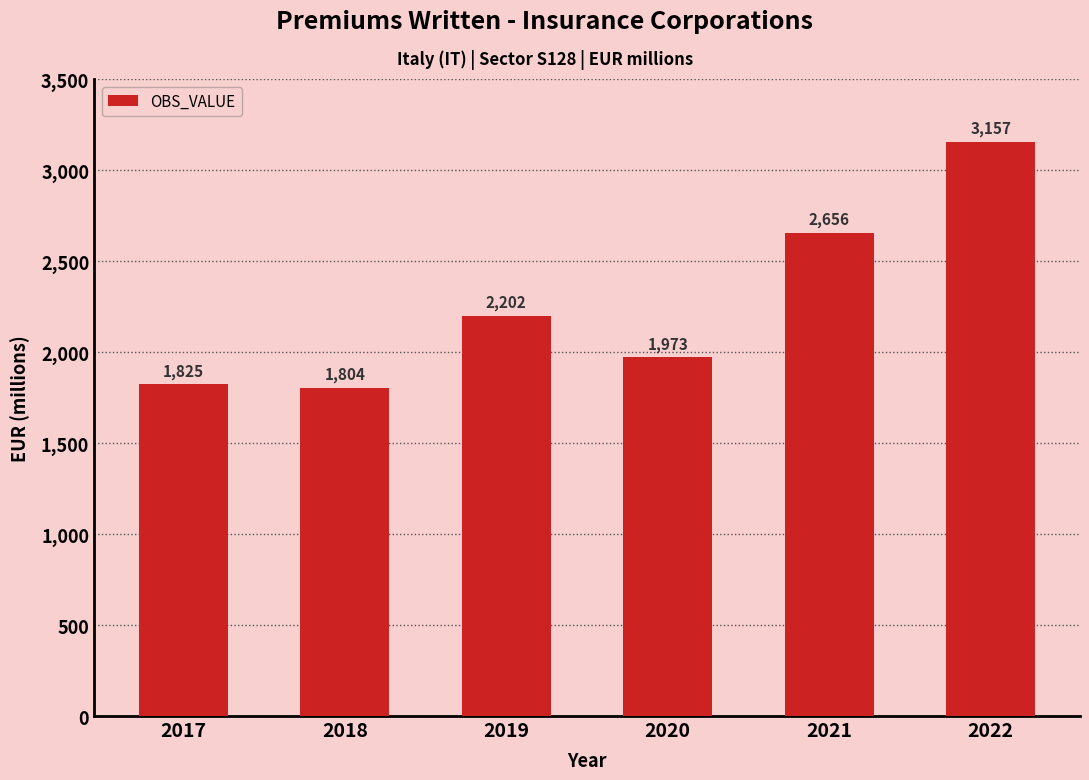

What is the minimum value shown in the chart?

1804